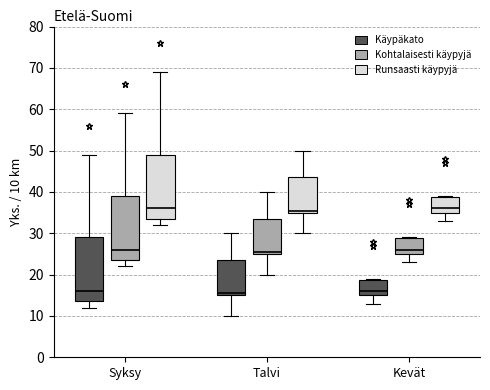

Reading left to right, transcribe this box plot: for each box, give where its median line is, the range the box spans, and where its two whiskers end, as read against the y-axis. The values are not printed on the chart, so give them approximately, as read against the axis.

Syksy (Käypäkato): median 16, box 14 to 29, whiskers 12 to 49
Syksy (Kohtalaisesti käypyjä): median 26, box 24 to 39, whiskers 22 to 59
Syksy (Runsaasti käypyjä): median 36, box 34 to 49, whiskers 32 to 69
Talvi (Käypäkato): median 16, box 15 to 24, whiskers 10 to 30
Talvi (Kohtalaisesti käypyjä): median 26, box 25 to 34, whiskers 20 to 40
Talvi (Runsaasti käypyjä): median 36, box 35 to 44, whiskers 30 to 50
Kevät (Käypäkato): median 16, box 15 to 19, whiskers 13 to 19
Kevät (Kohtalaisesti käypyjä): median 26, box 25 to 29, whiskers 23 to 29
Kevät (Runsaasti käypyjä): median 36, box 35 to 39, whiskers 33 to 39